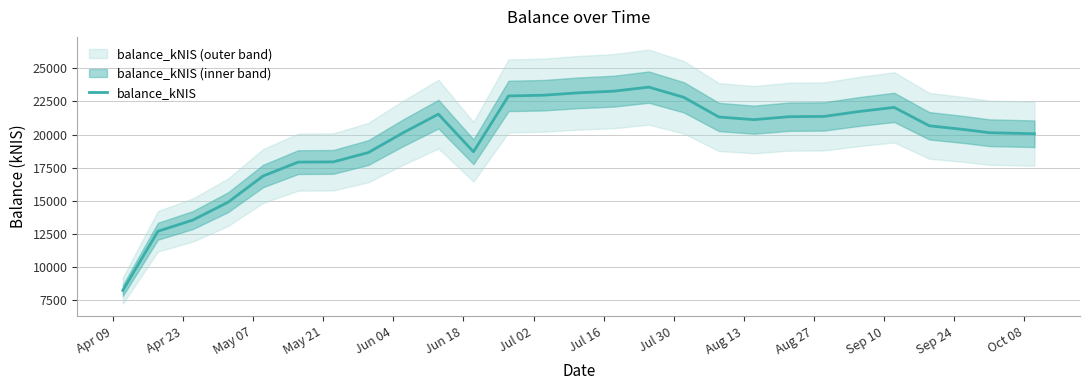

What is the value of the 2nd point from the left?

12710.0